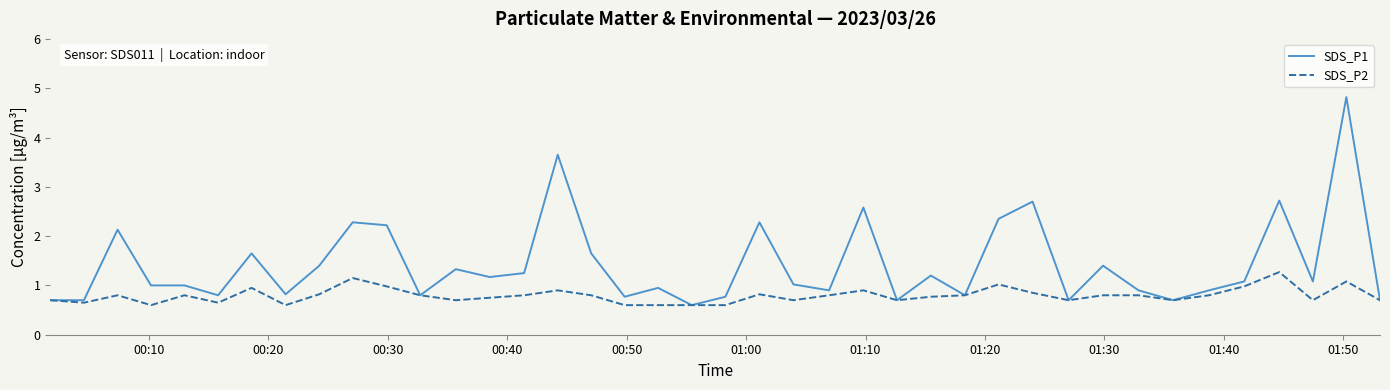

Which series has the largest range (max minus min)?

SDS_P1